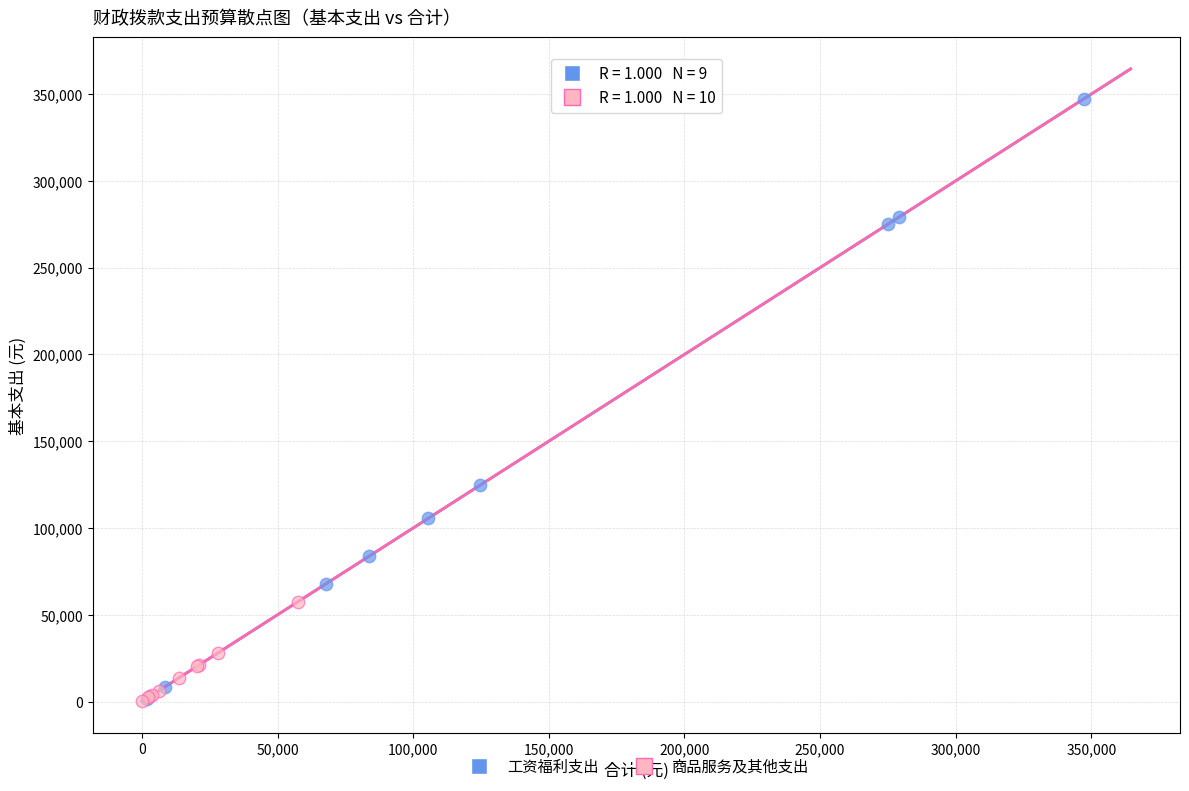

Which series has the largest Y range (max minus min)?

工资福利支出